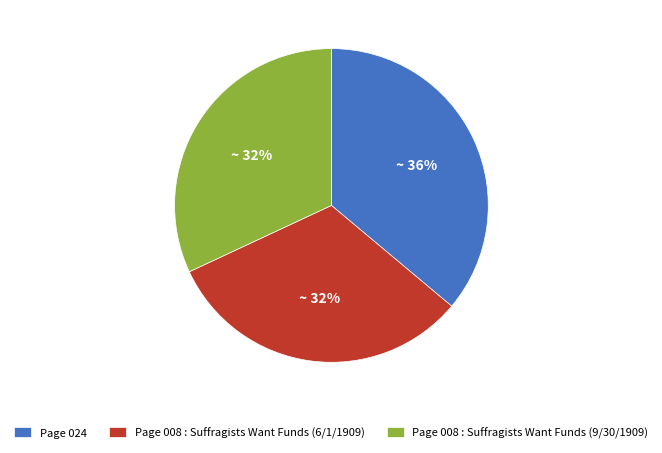

Which category has the biggest portion of the pie?

Page 024